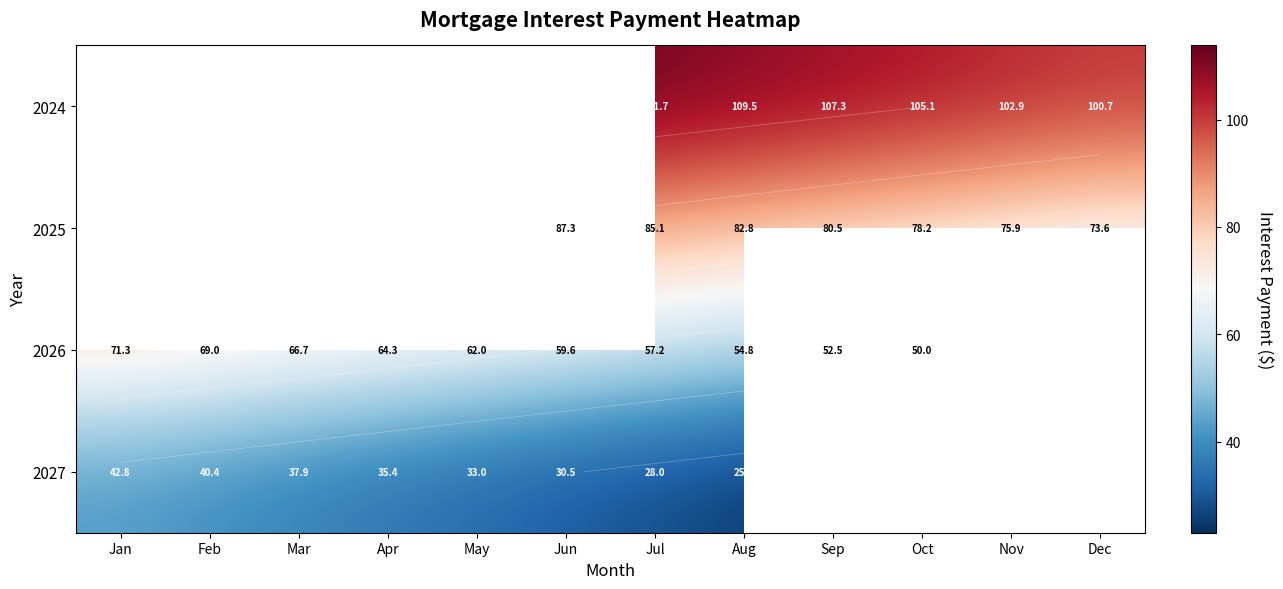

List the series in order of their peak value, highest first.

2024, 2025, 2026, 2027